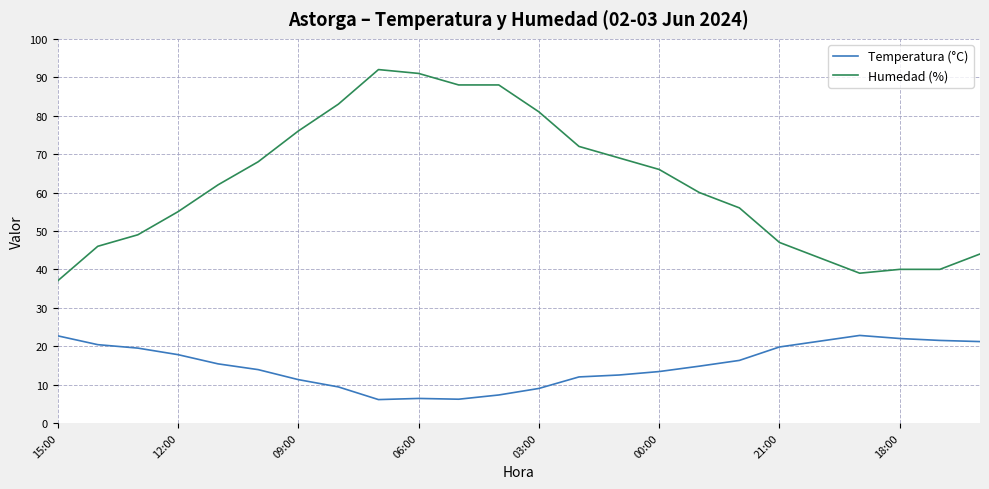

What is the sum of all Temperatura (°C) values?

363.0